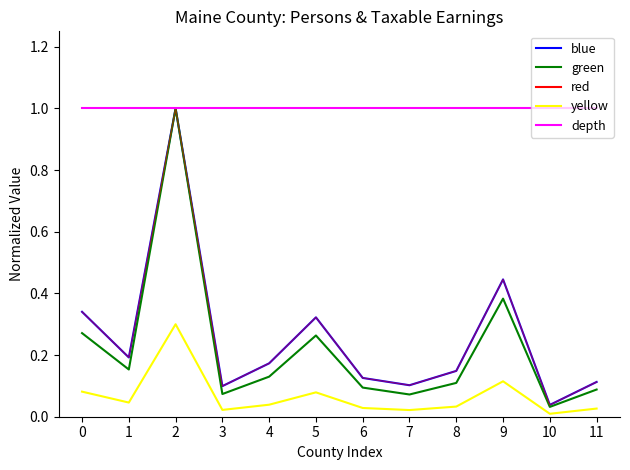

What is the greatest value displayed?

1.0